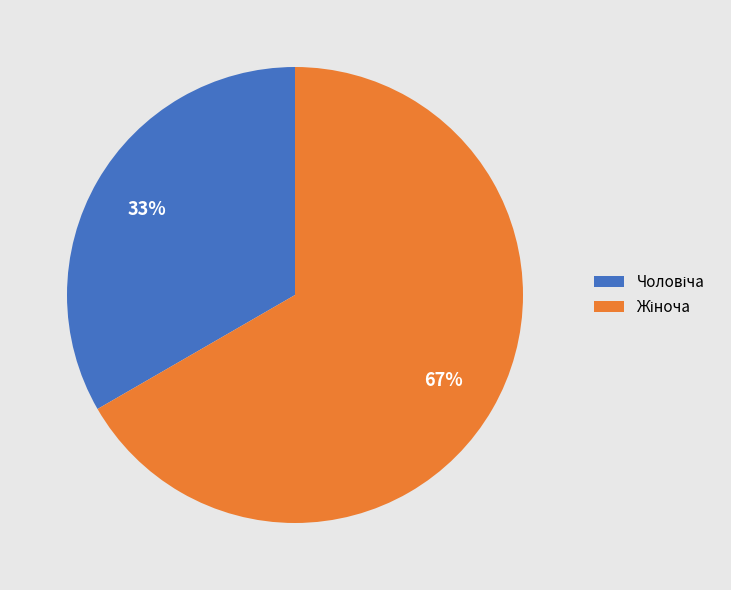

Is there any slice that represents more than half of the pie?

Yes